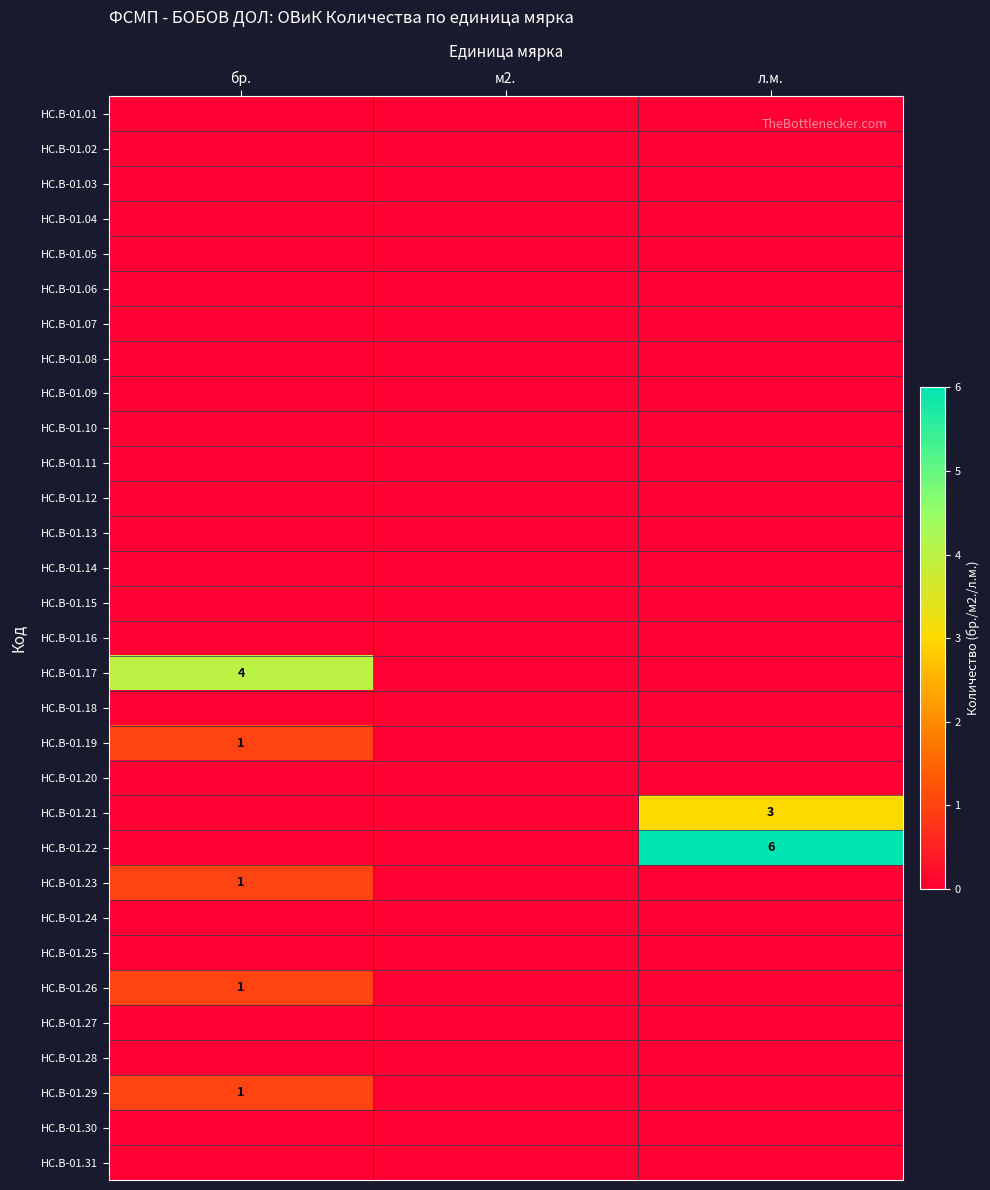

True or false: HC.B-01.22 has a value of 6 at л.м..

True